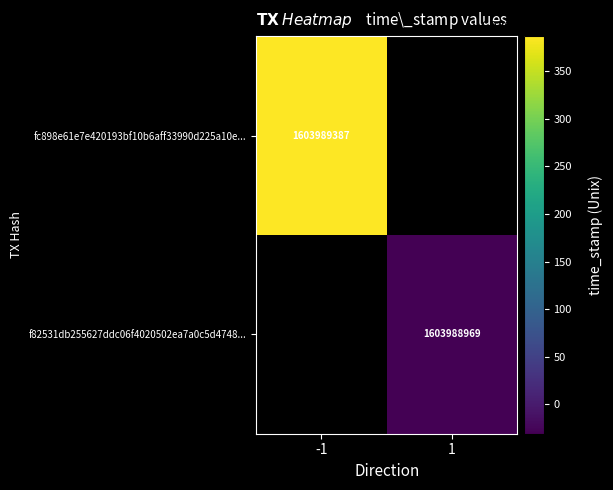

Which series has the widest spread of values?

fc898e61e7e420193bf10b6aff33990d225a10e